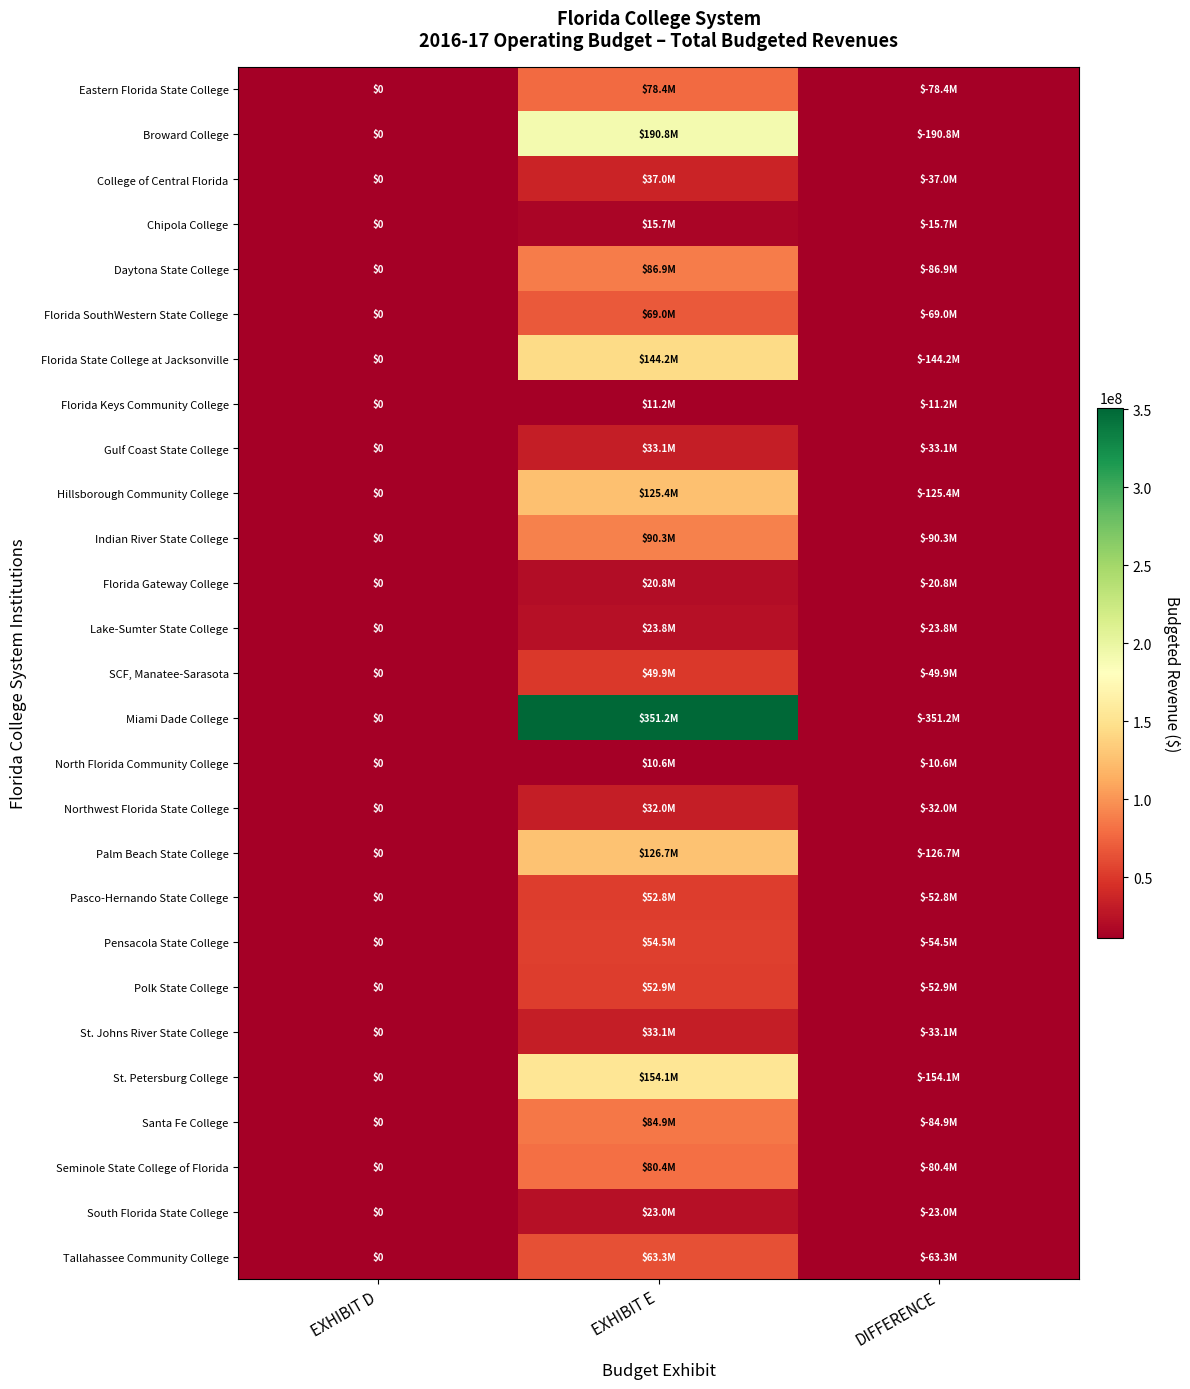

Which series changed the most between EXHIBIT D and DIFFERENCE?

Miami Dade College